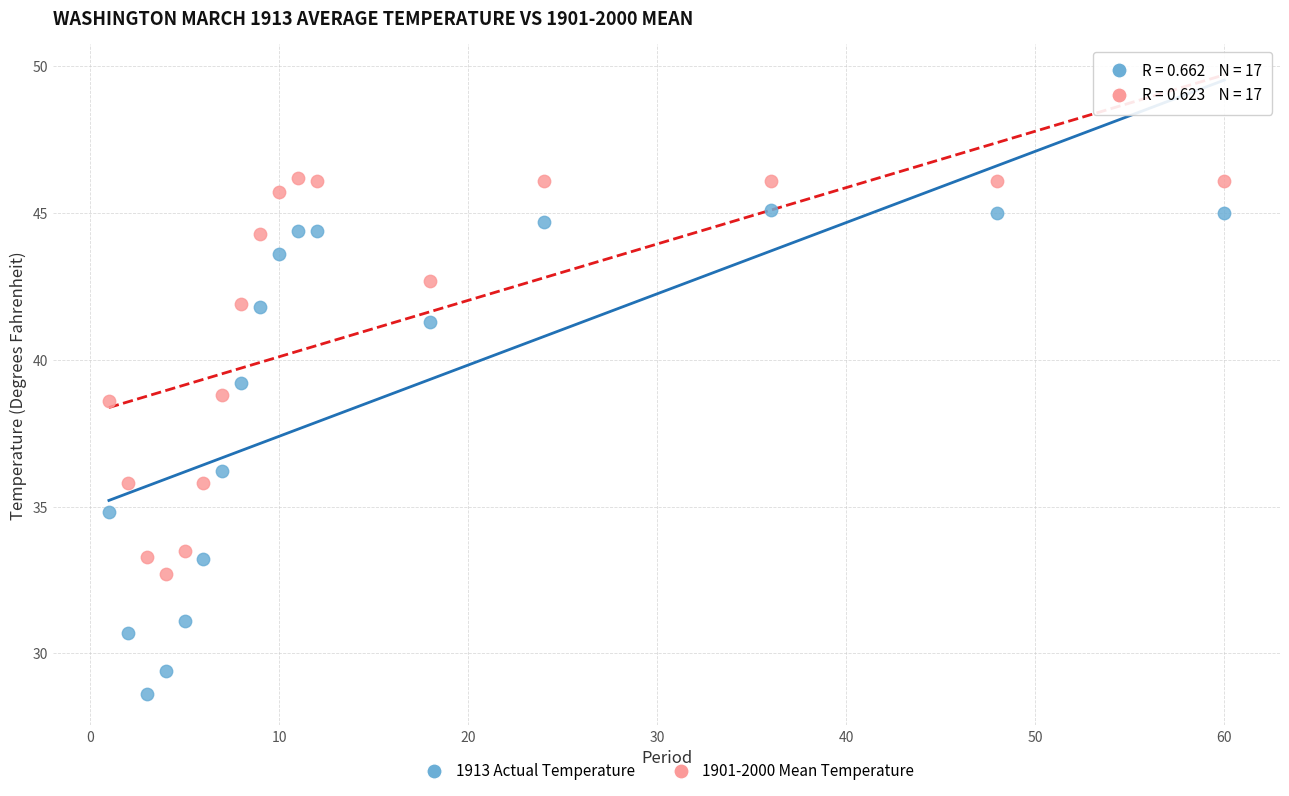

Which series has the widest spread of Y values?

1913 Actual Temperature